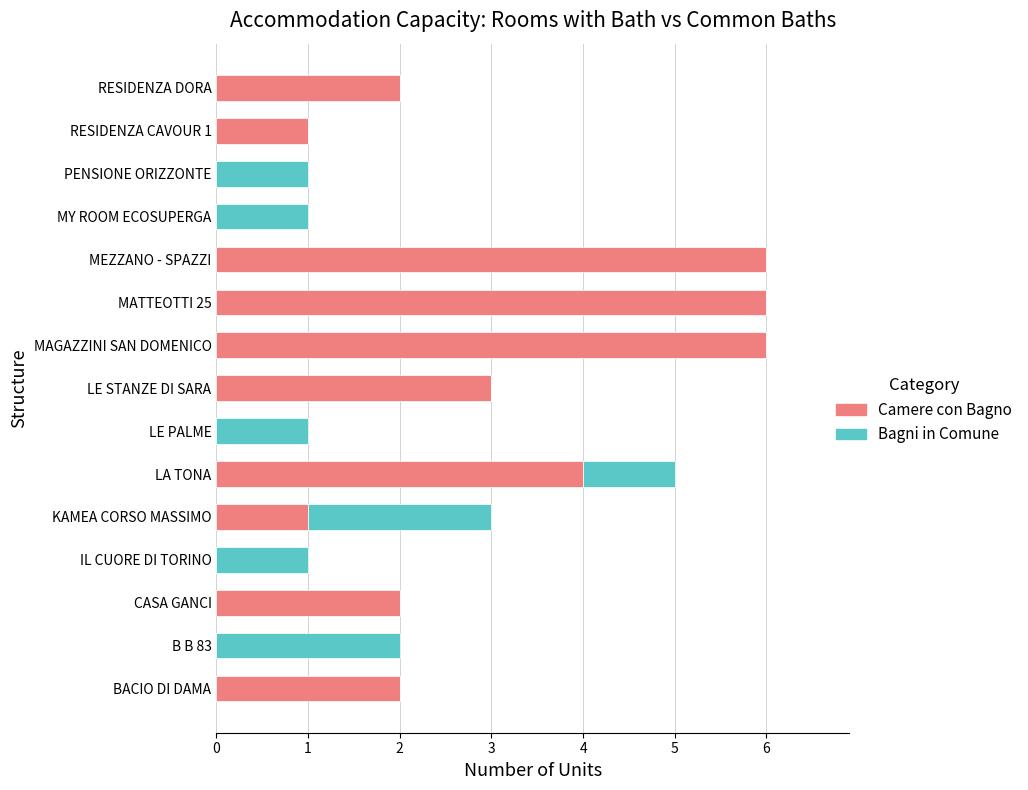

What is the maximum value for Camere con Bagno?

6